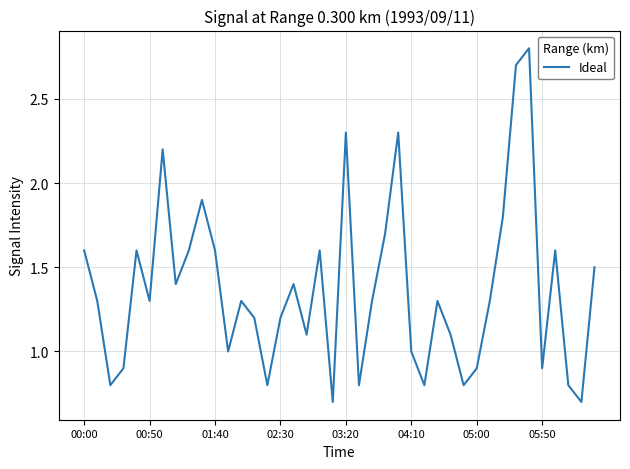

What is the greatest value displayed?

2.8